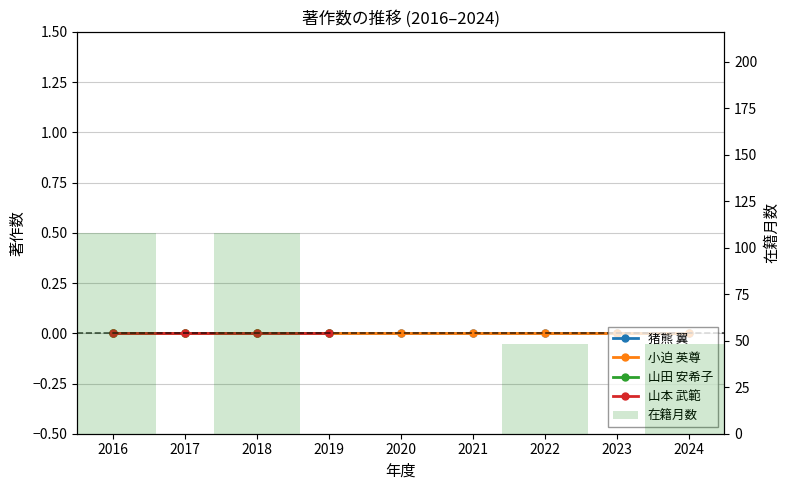

What is the sum of the values at 2016 and 2022?

156